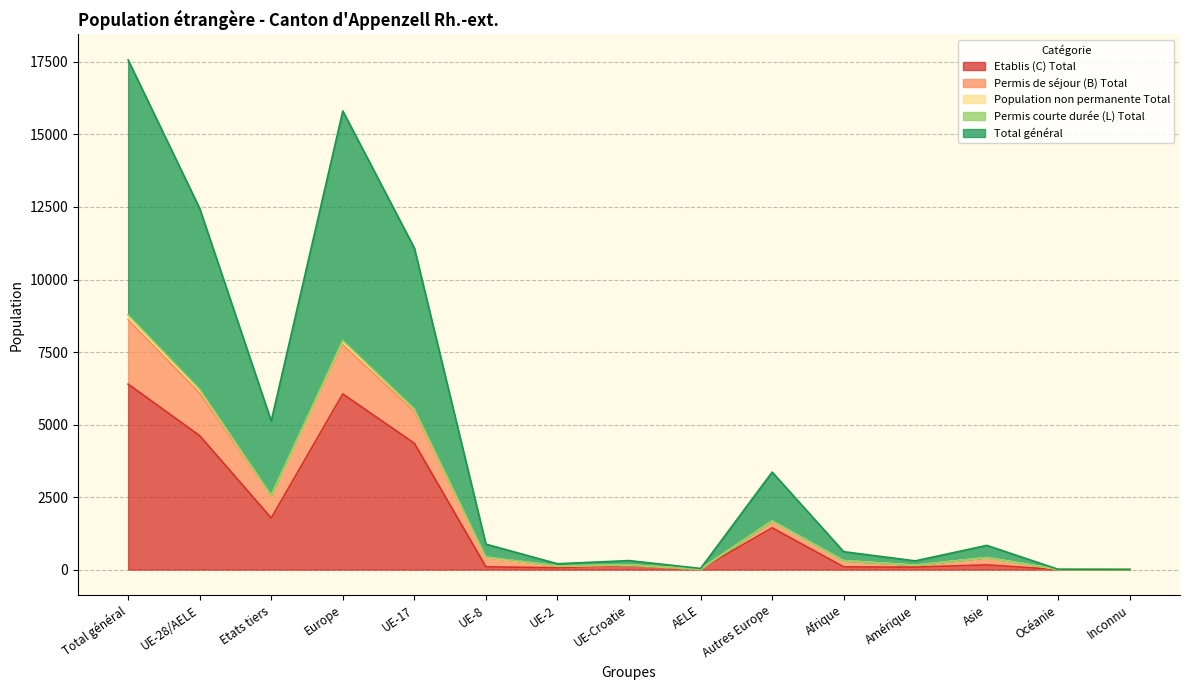

At which label does Etablis (C) Total reach its minimum?

Océanie